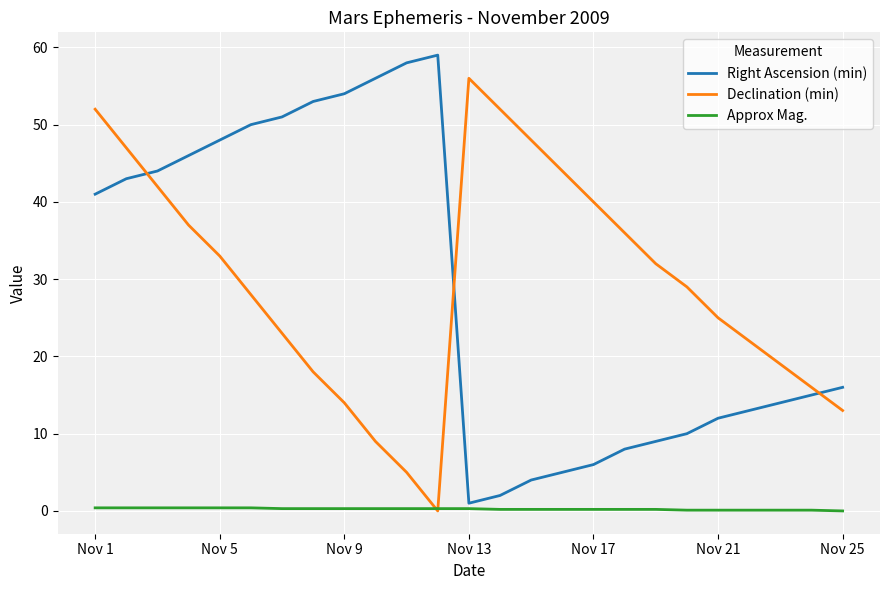

What is the greatest value displayed?

59.0